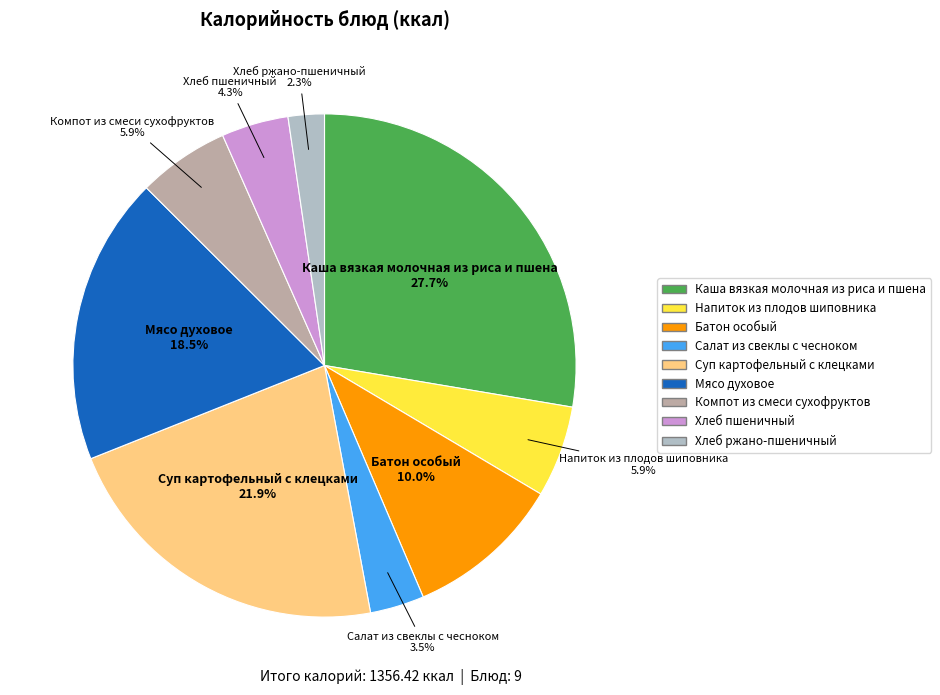

Does any single category account for the majority?

No